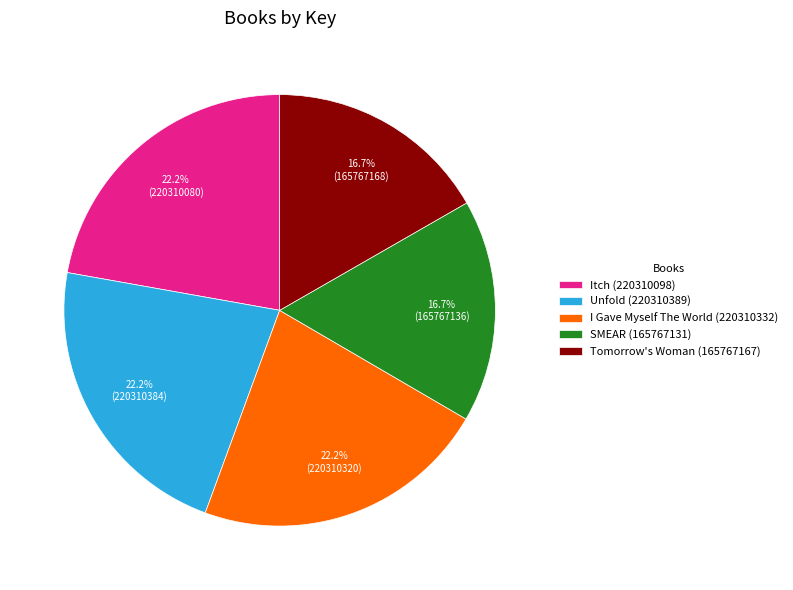

Between Tomorrow's Woman (165767167) and I Gave Myself The World (220310332), which is larger?

I Gave Myself The World (220310332)